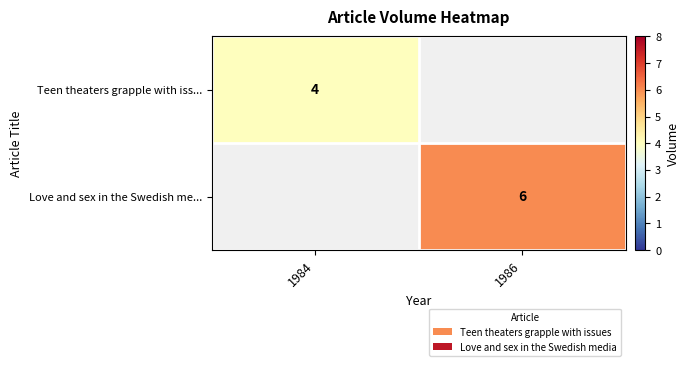

At how many categories does at least one series exceed 5?

1